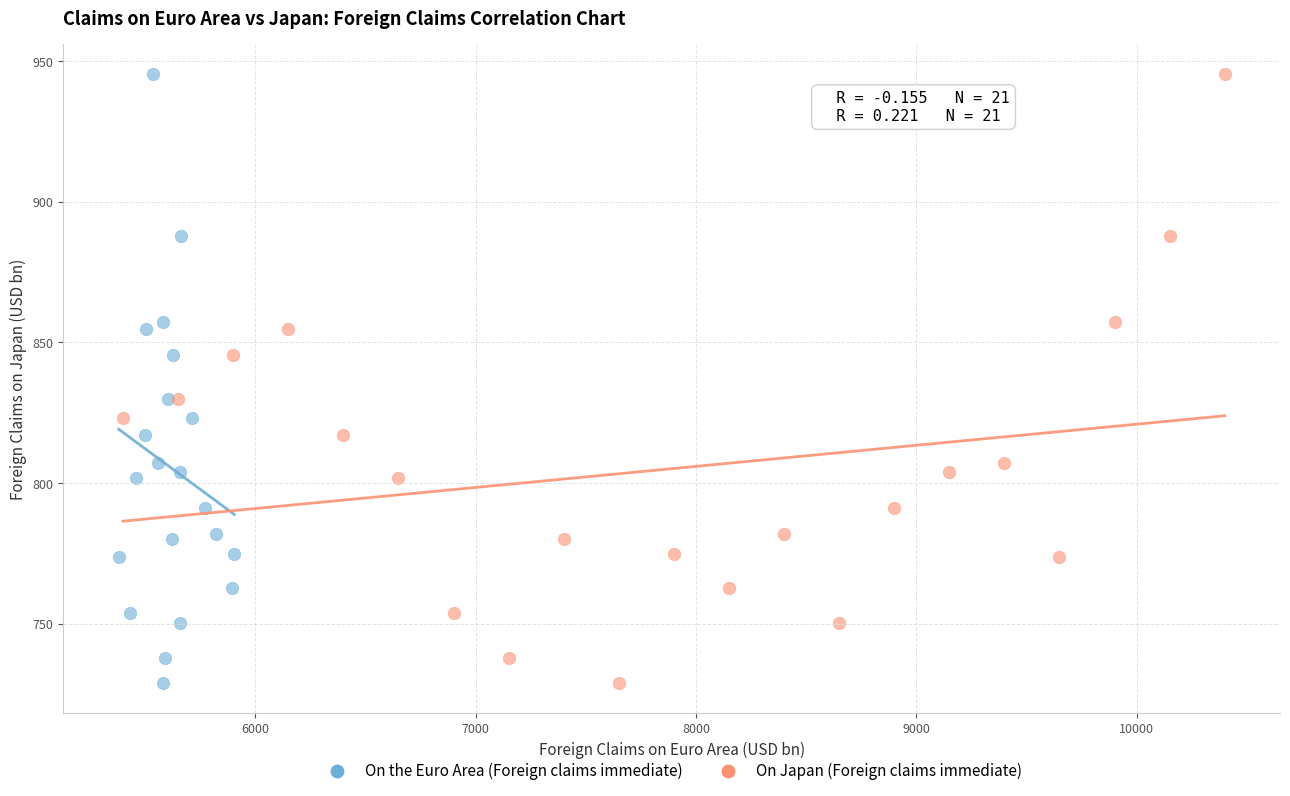

What are all the series names shown in the legend?

On the Euro Area (Foreign claims immediate), On Japan (Foreign claims immediate)